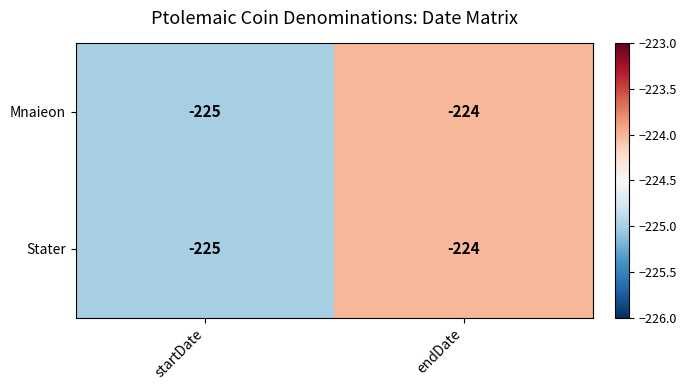

What value does the Stater series have at startDate?

-225